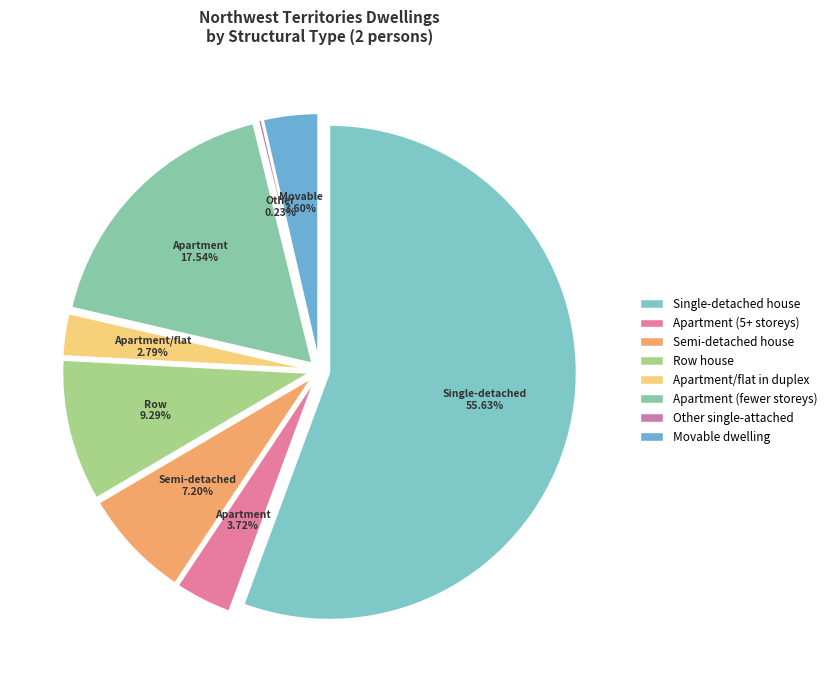

To the nearest percent, what is the difference between the largest and smallest slice percentages?

55%